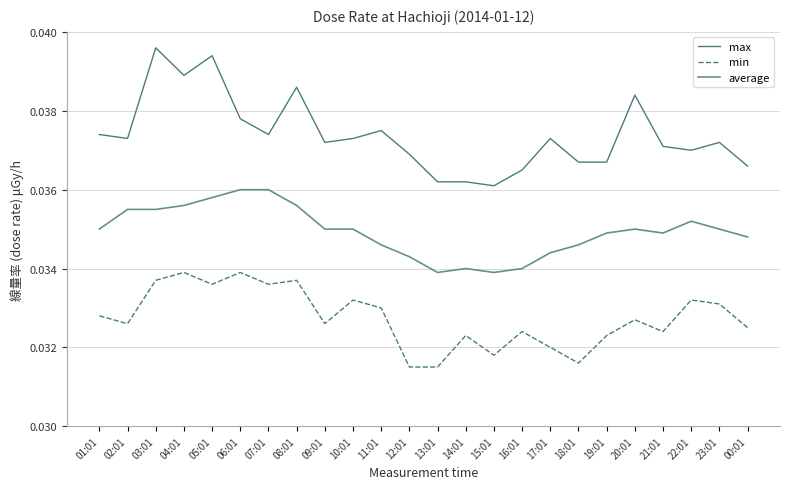

How many lines are shown in the chart?

3